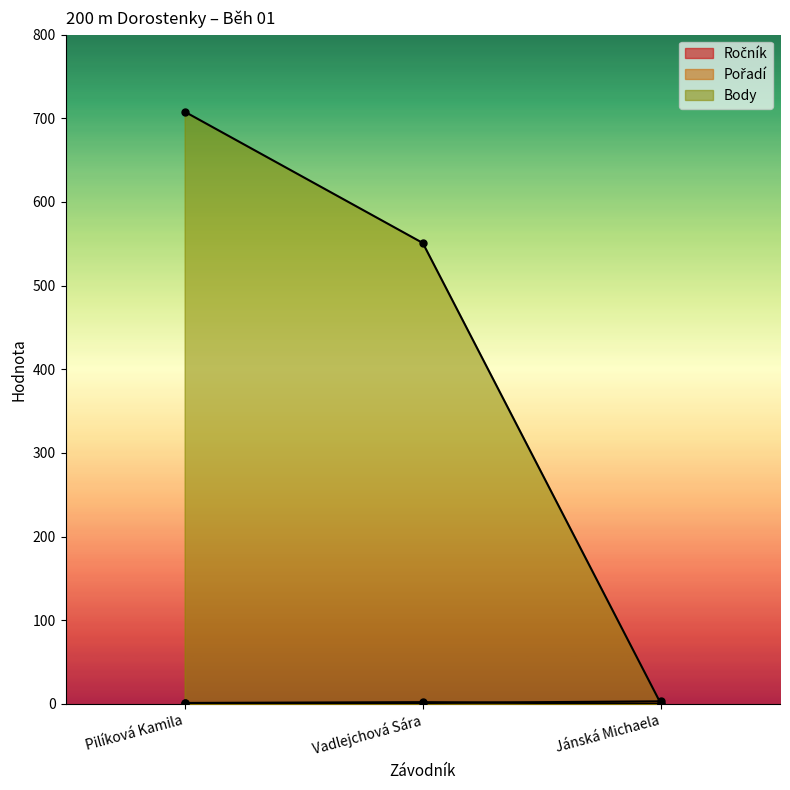

What is the label of the 2nd point from the left?

Vadlejchová Sára